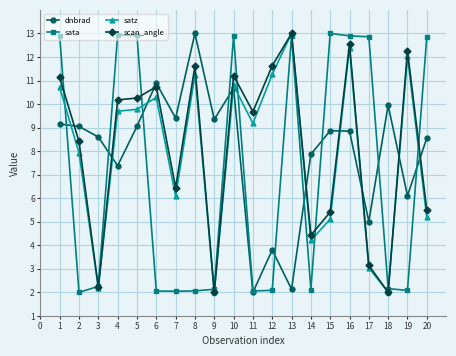

Is it true that dnbrad equals 3.8 at 4?

False